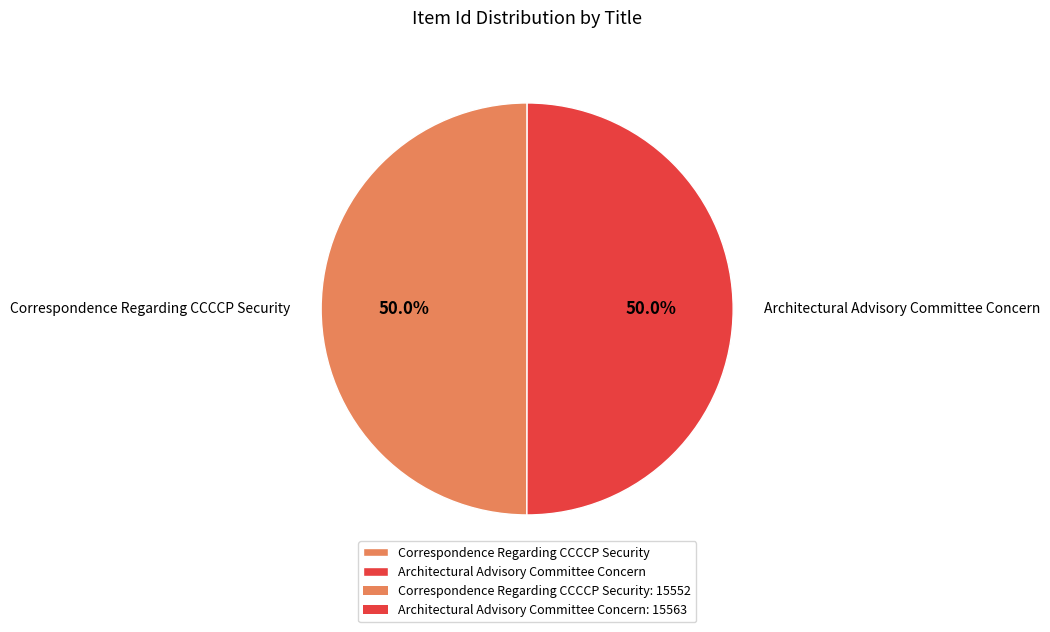

Is it true that Correspondence Regarding CCCCP Security is 50% of the pie?

True